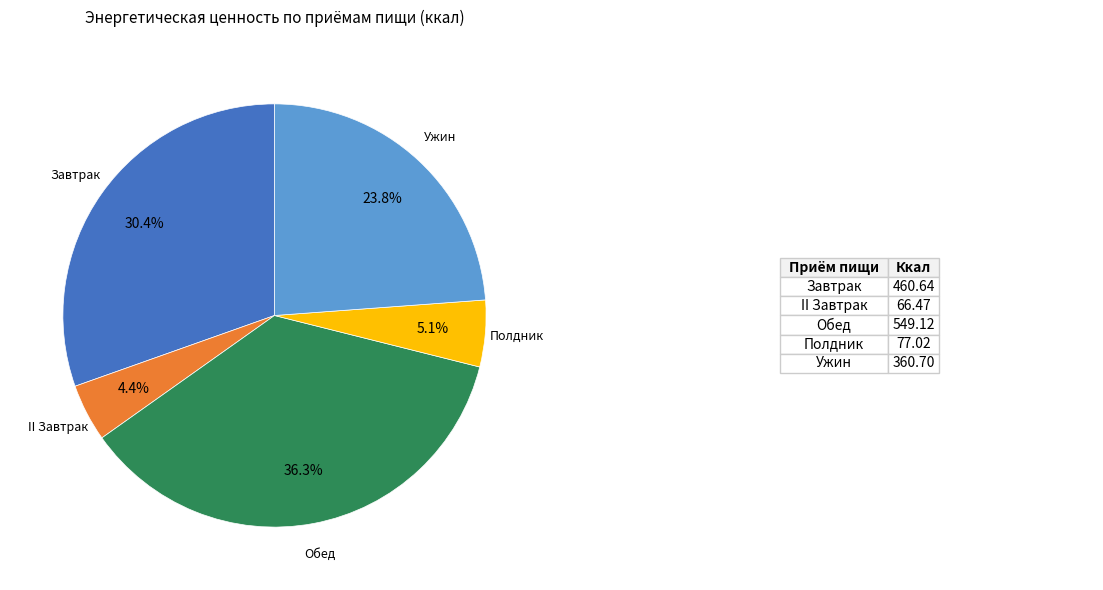

Is there a majority slice in this chart?

No